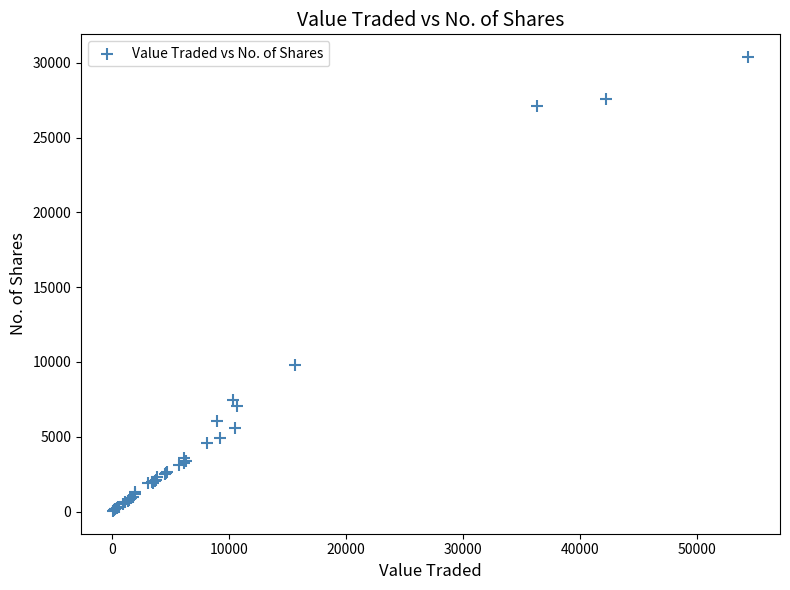

What Y value in the scatter plot is closest to 15210?

9823